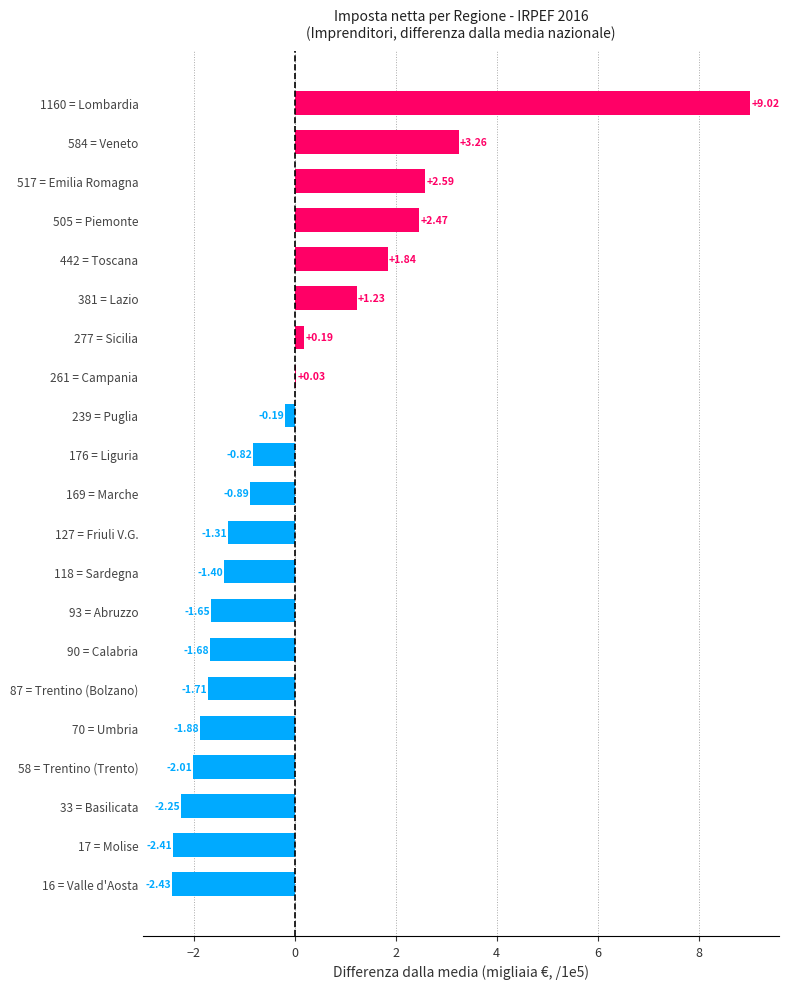

What is the sum of the values at 118 = Sardegna and 70 = Umbria?

-3.3